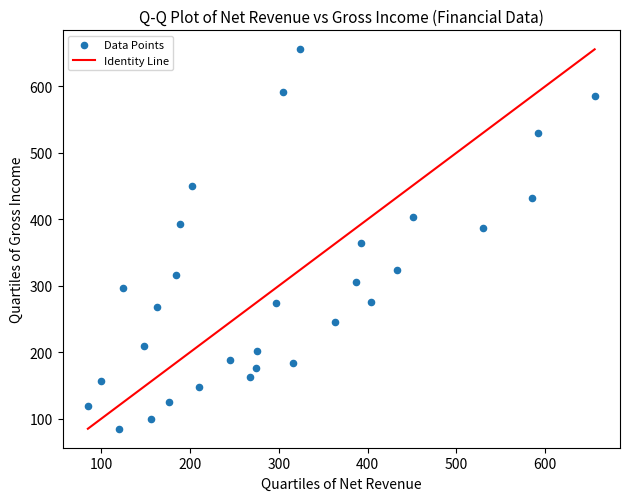

What is the range of X values (max minus min)?

570.7